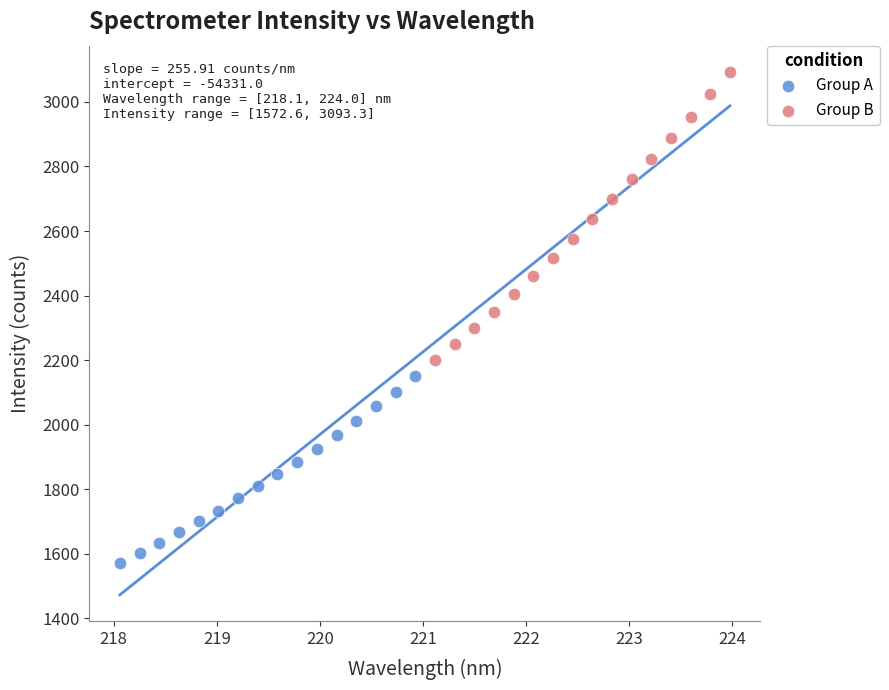

Which series has the largest Y range (max minus min)?

Group B